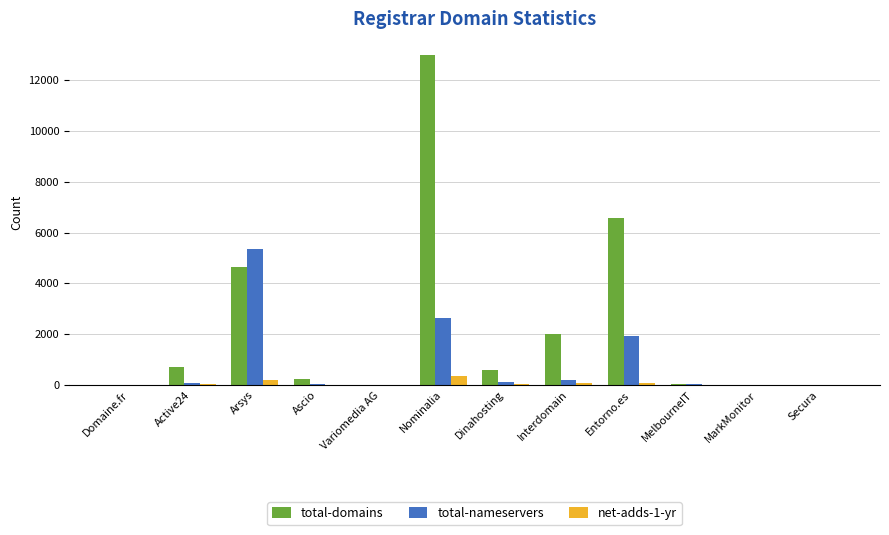

What is the sum of all total-nameservers values?

10446